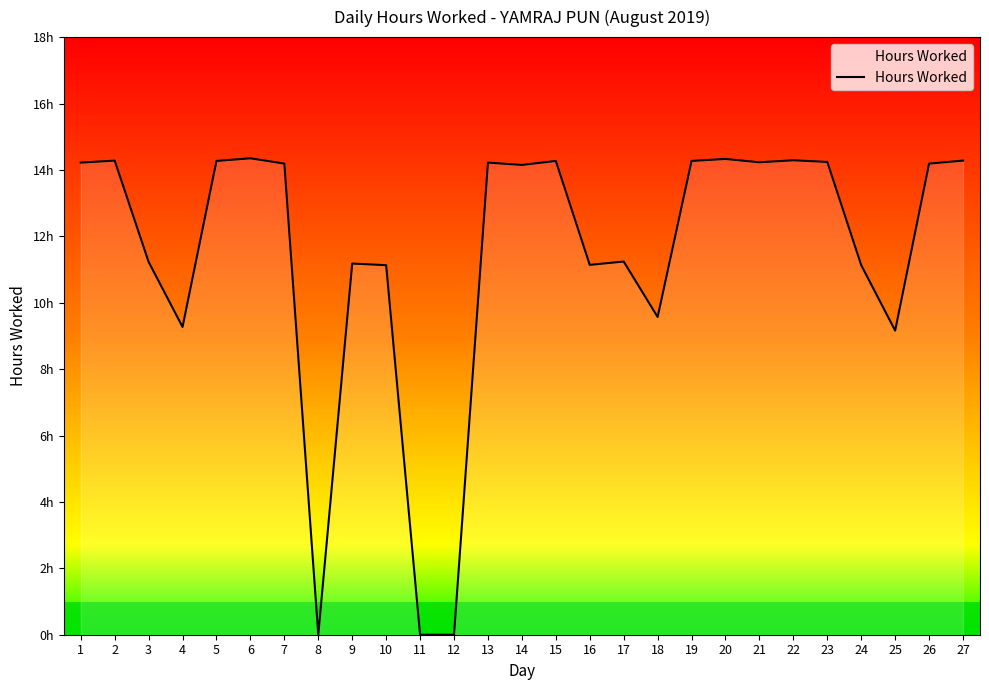

Does the chart display data point markers on the line(s)?

No